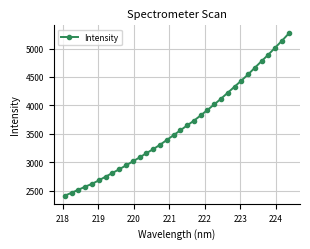

What is the maximum value shown in the chart?

5264.2